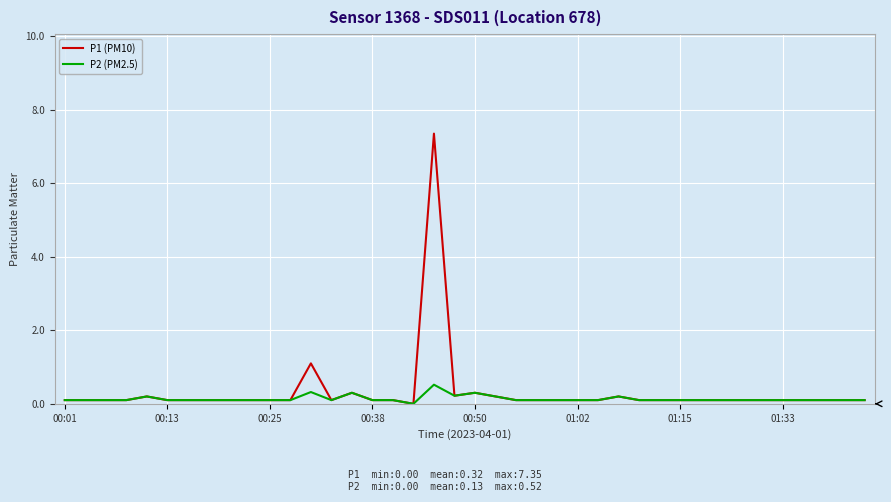

Which series has the widest spread of values?

P1 (PM10)